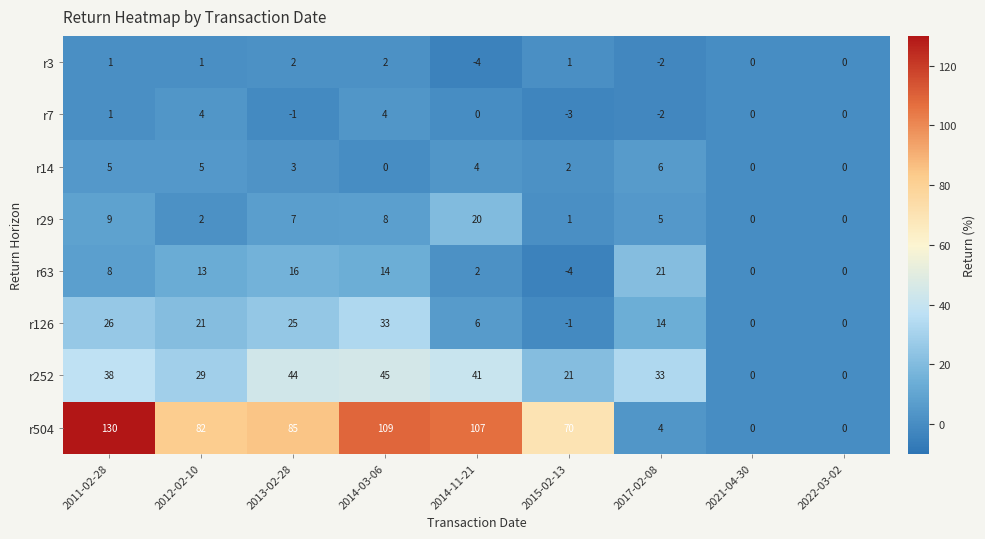

True or false: r63 has a value of -4 at 2015-02-13.

True